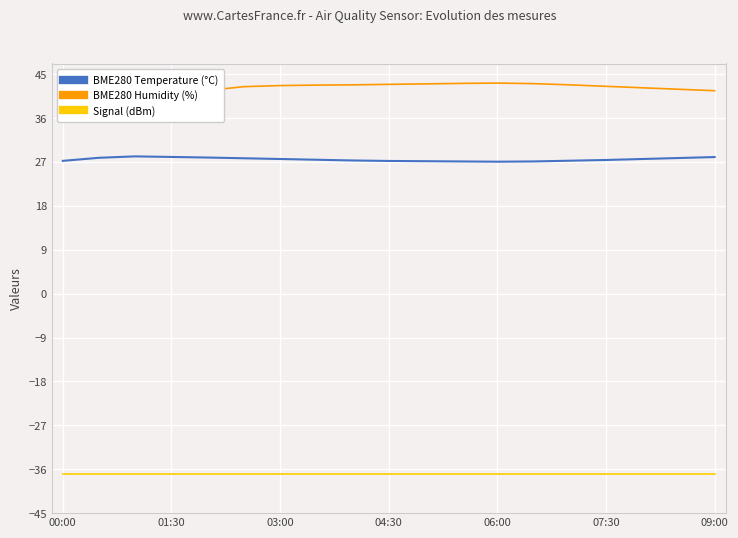

What is the average value of the Signal (dBm) series?

-37.0